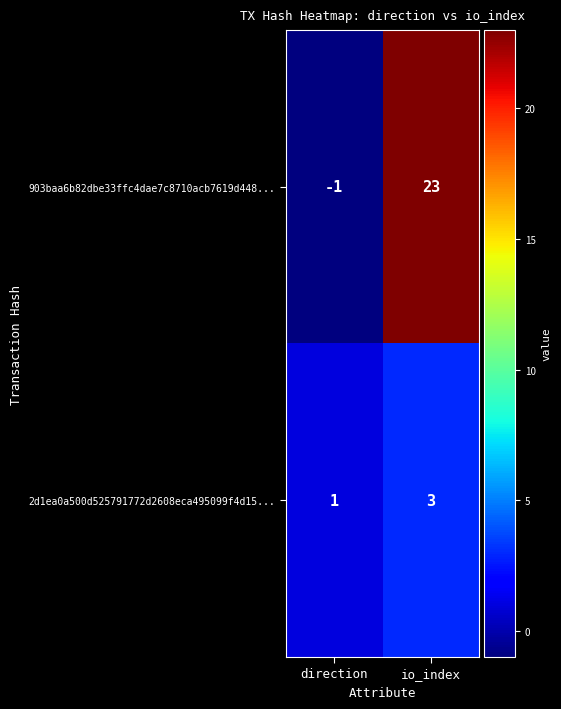

Is the value of 903baa6b82dbe33ffc4dae7c8710acb7619d448... at direction greater than the value of 2d1ea0a500d525791772d2608eca495099f4d15... at direction?

No